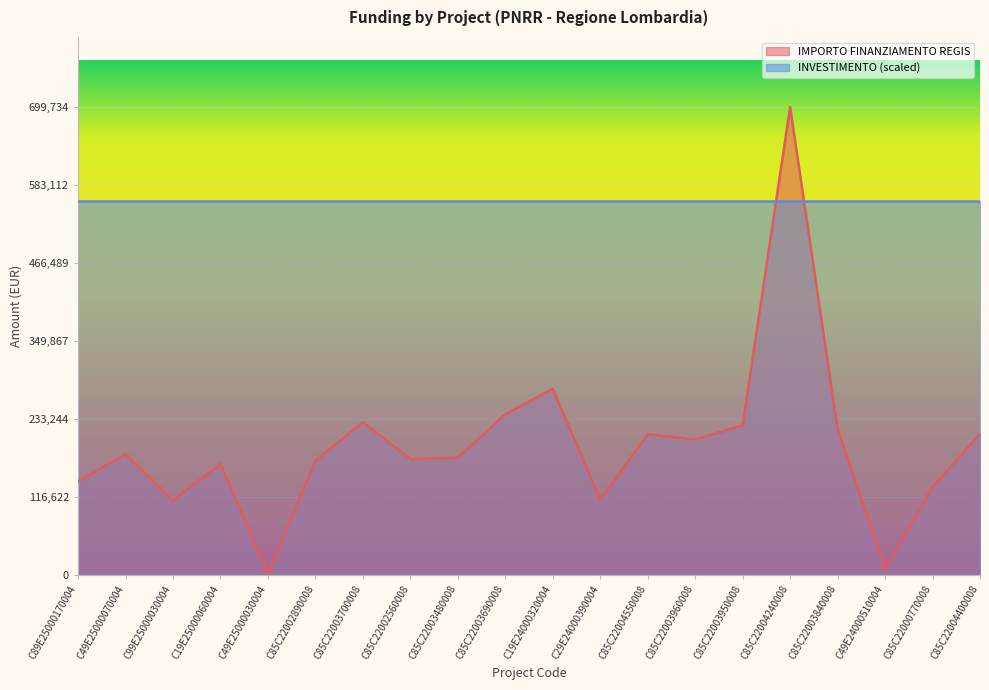

Reading right to left, transcribe all the data shown in this chart.

210913.7	131200.0	8377.6	217613.5	699734.4	223771.4	202864.8	210514.6	112730.4	278493.2	240397.6	175568.4	173263.3	228592.8	171177.7	1200.0	165869.6	111760.0	180728.6	140000.0